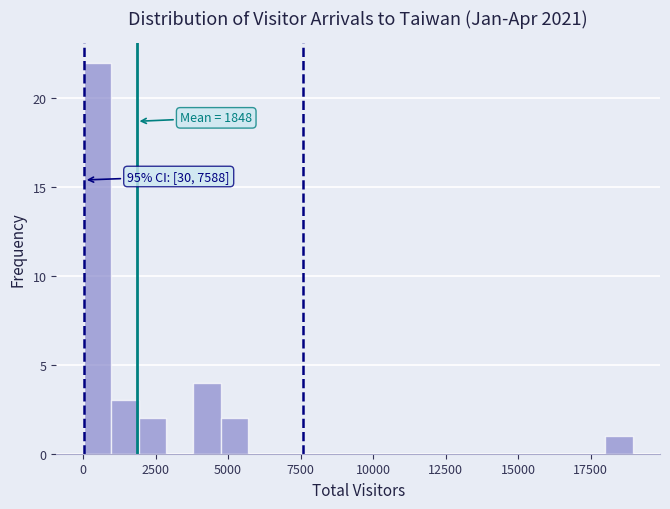

Read against the x-axis, roughly where is the centre of the tallest bar?

500